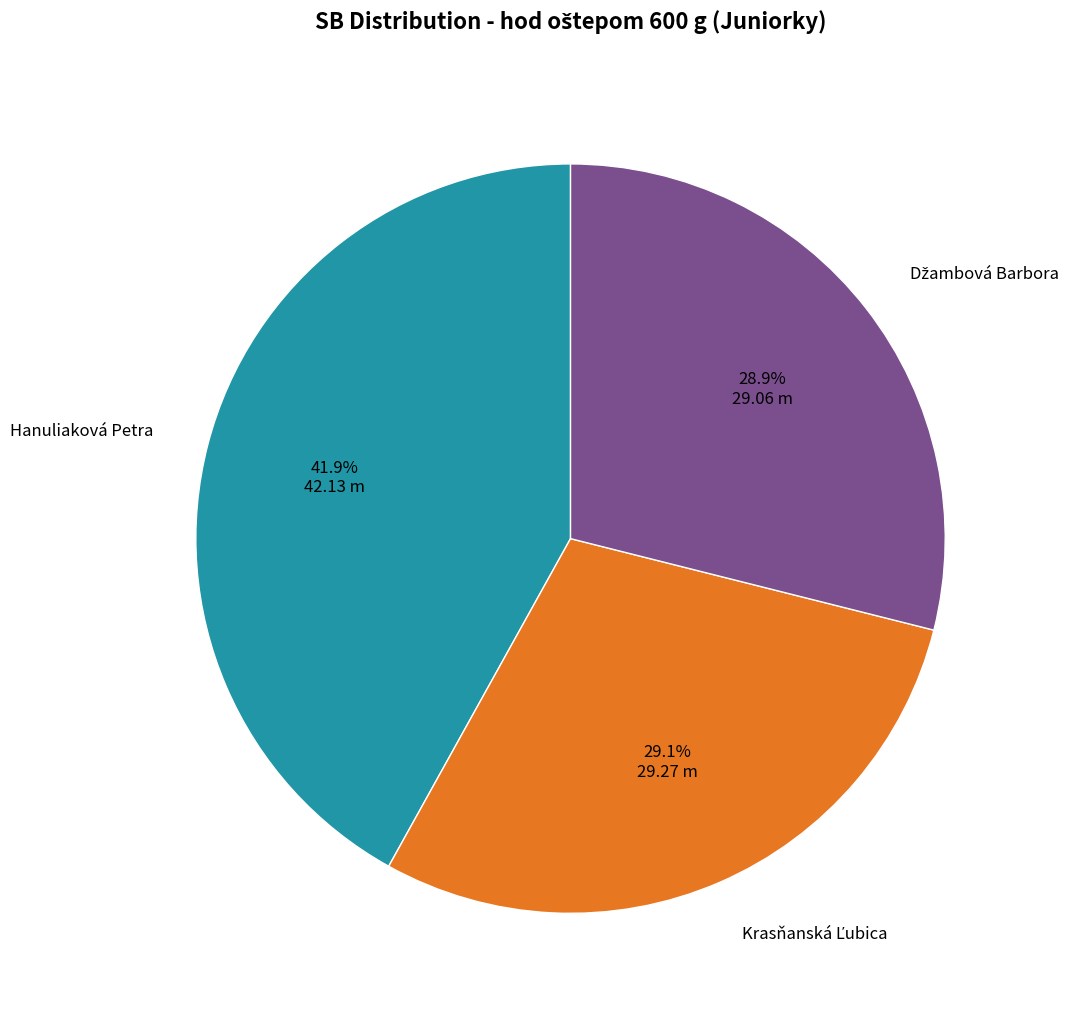

Is there a majority slice in this chart?

No